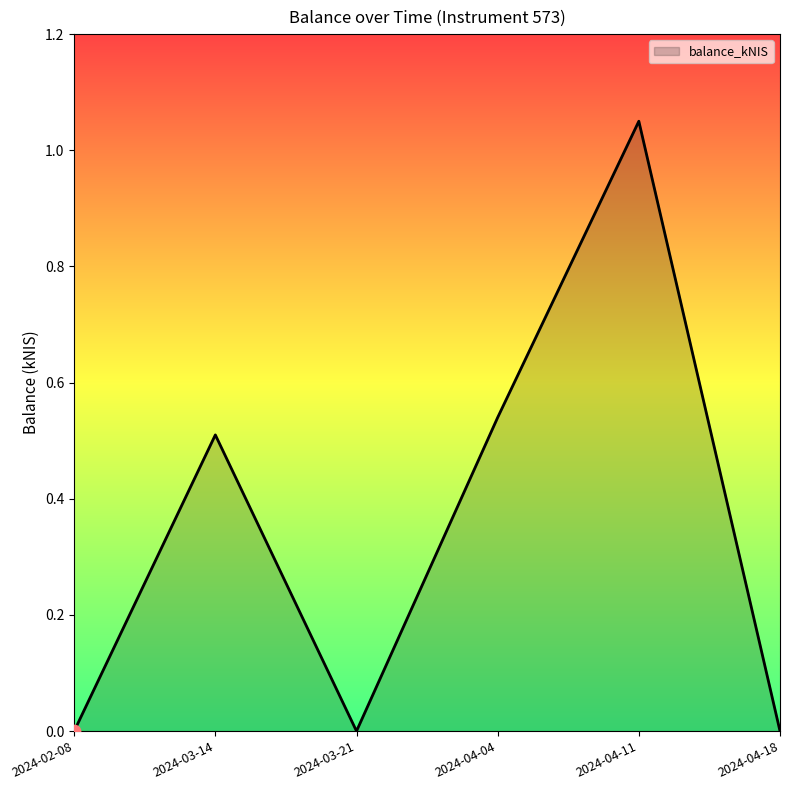

What is the change in value from 2024-02-08 to 2024-03-14?

+0.5